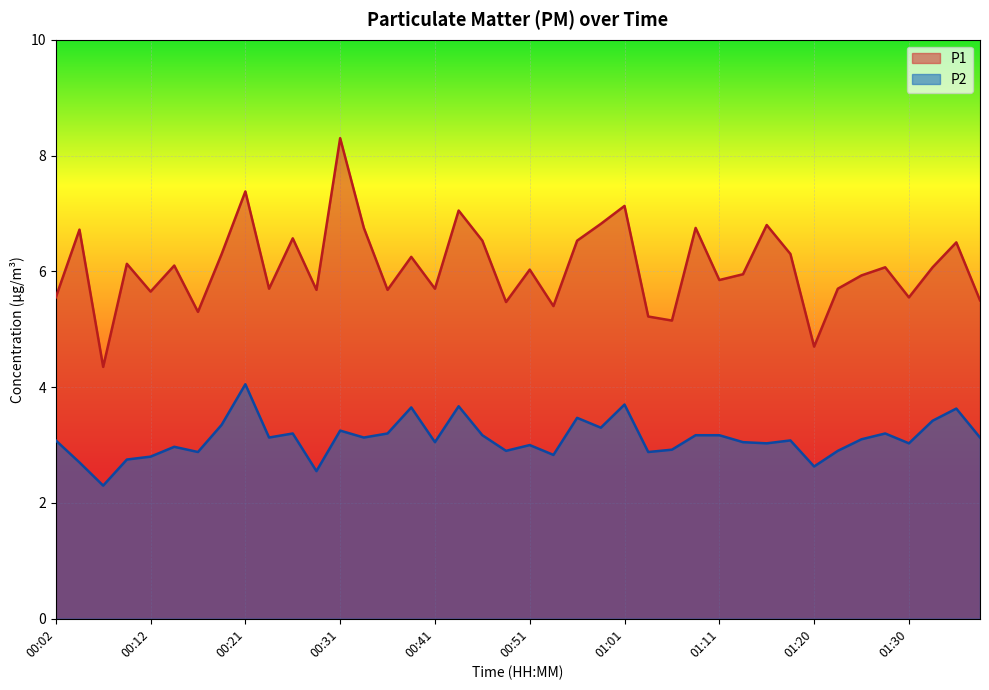

Rank the series by their average value, from highest to lowest.

P1, P2